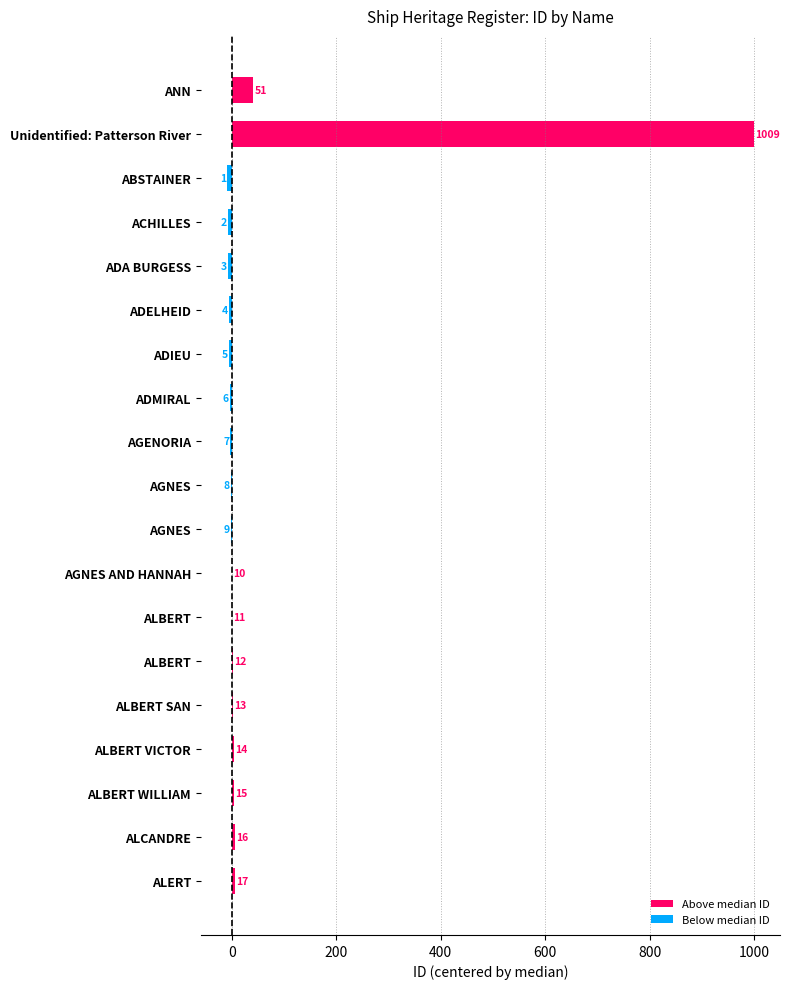

List the labels in order of value, largest first.

Unidentified: Patterson River, ANN, ALERT, ALCANDRE, ALBERT WILLIAM, ALBERT VICTOR, ALBERT SAN, ALBERT, ALBERT, AGNES AND HANNAH, AGNES, AGNES, AGENORIA, ADMIRAL, ADIEU, ADELHEID, ADA BURGESS, ACHILLES, ABSTAINER